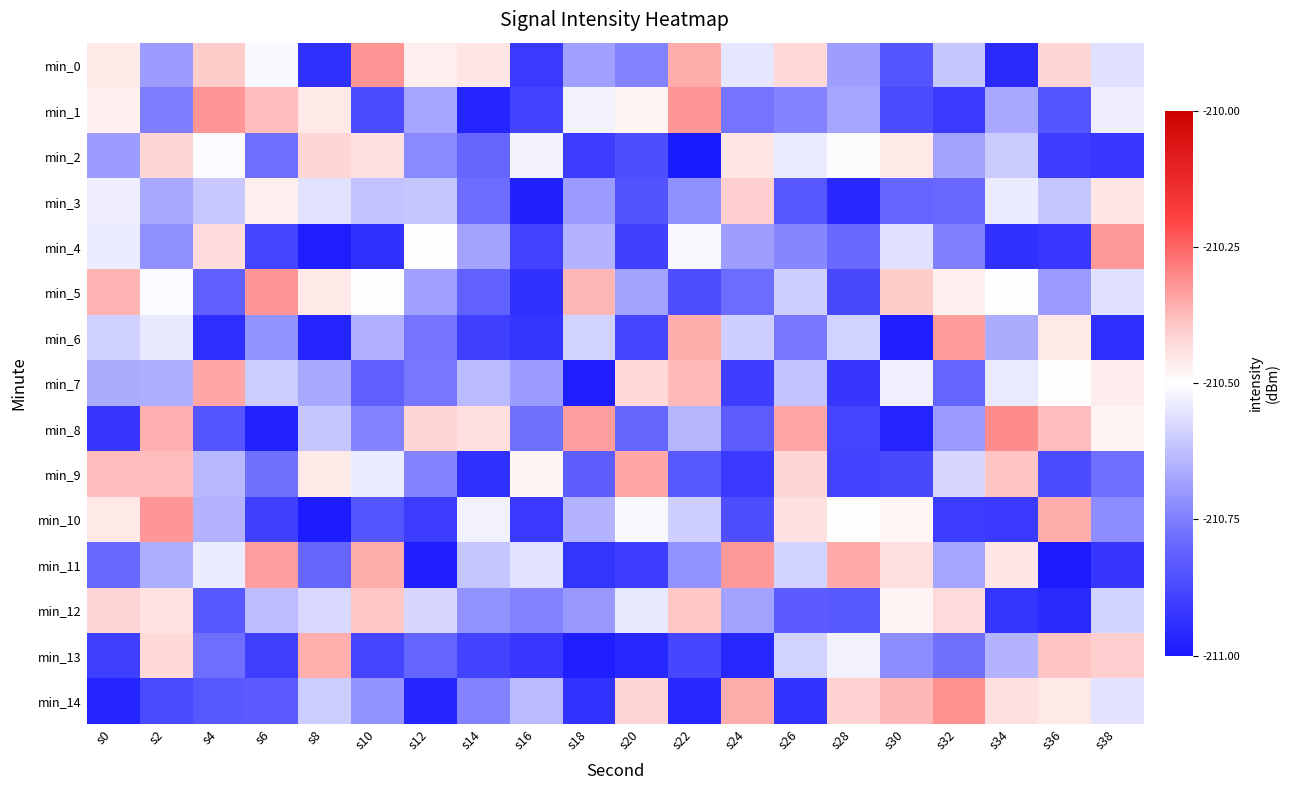

How many data points does each series have?

20